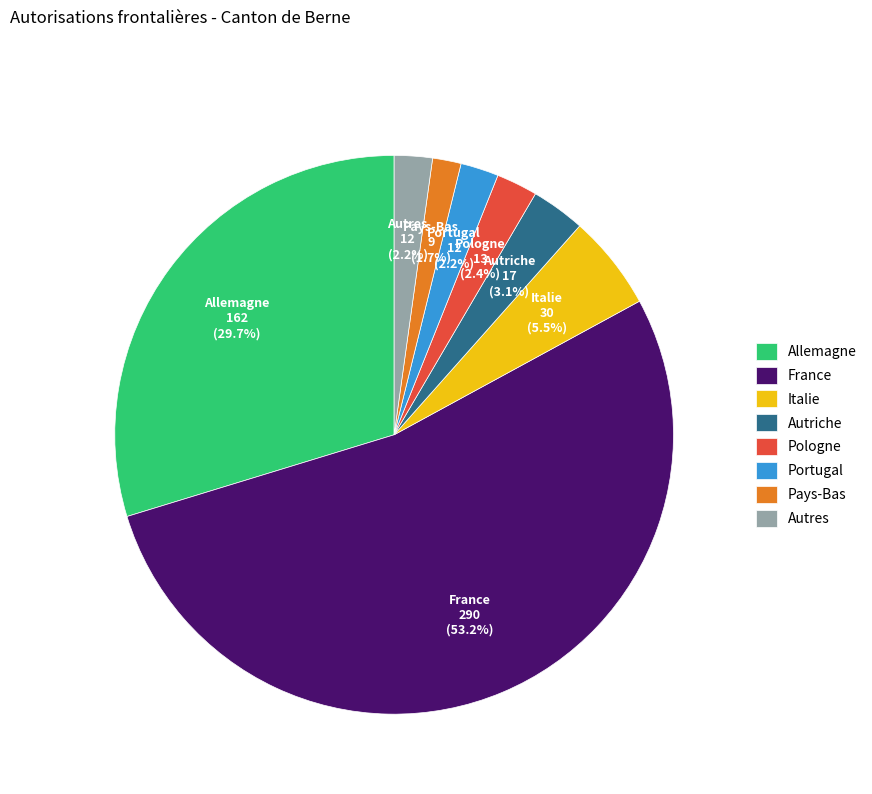

What is the majority slice?

France